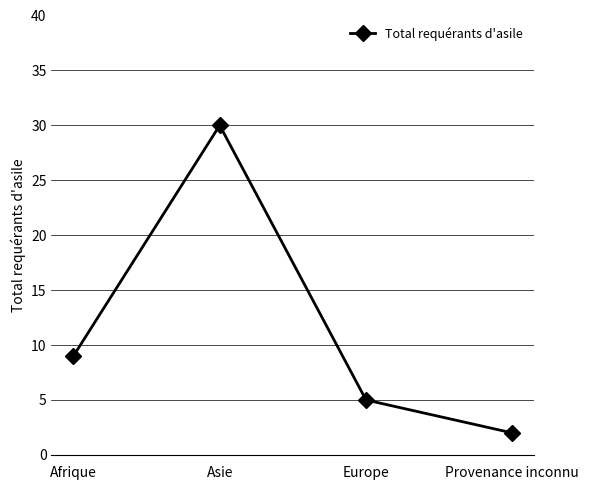

Reading left to right, what are all the values shown in this chart?

Afrique=9	Asie=30	Europe=5	Provenance inconnu=2